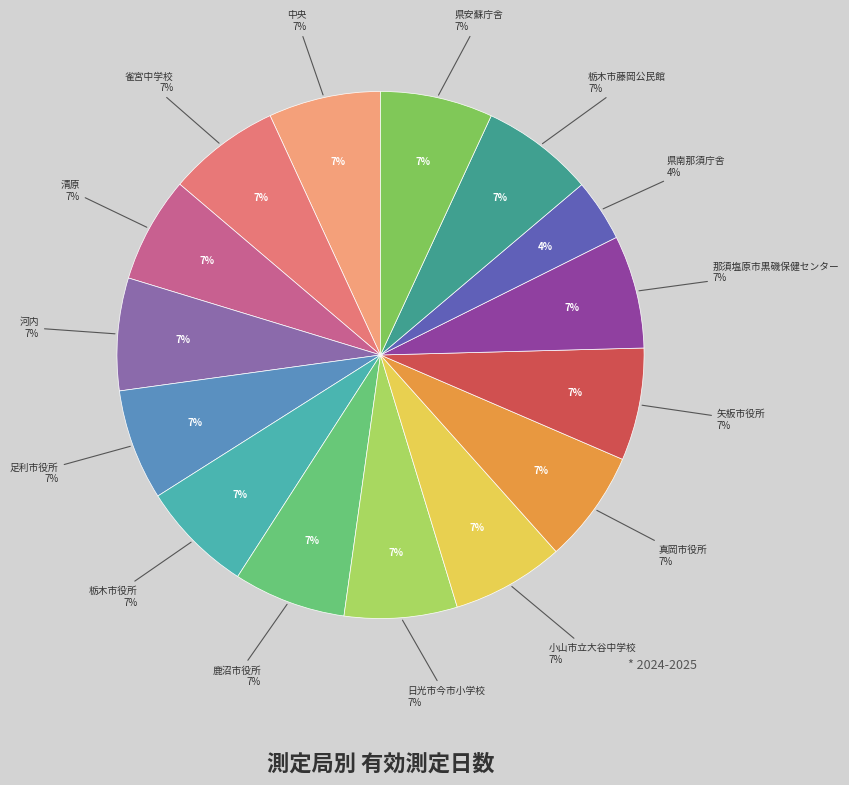

True or false: 栃木市藤岡公民館 accounts for 17% of the total.

False